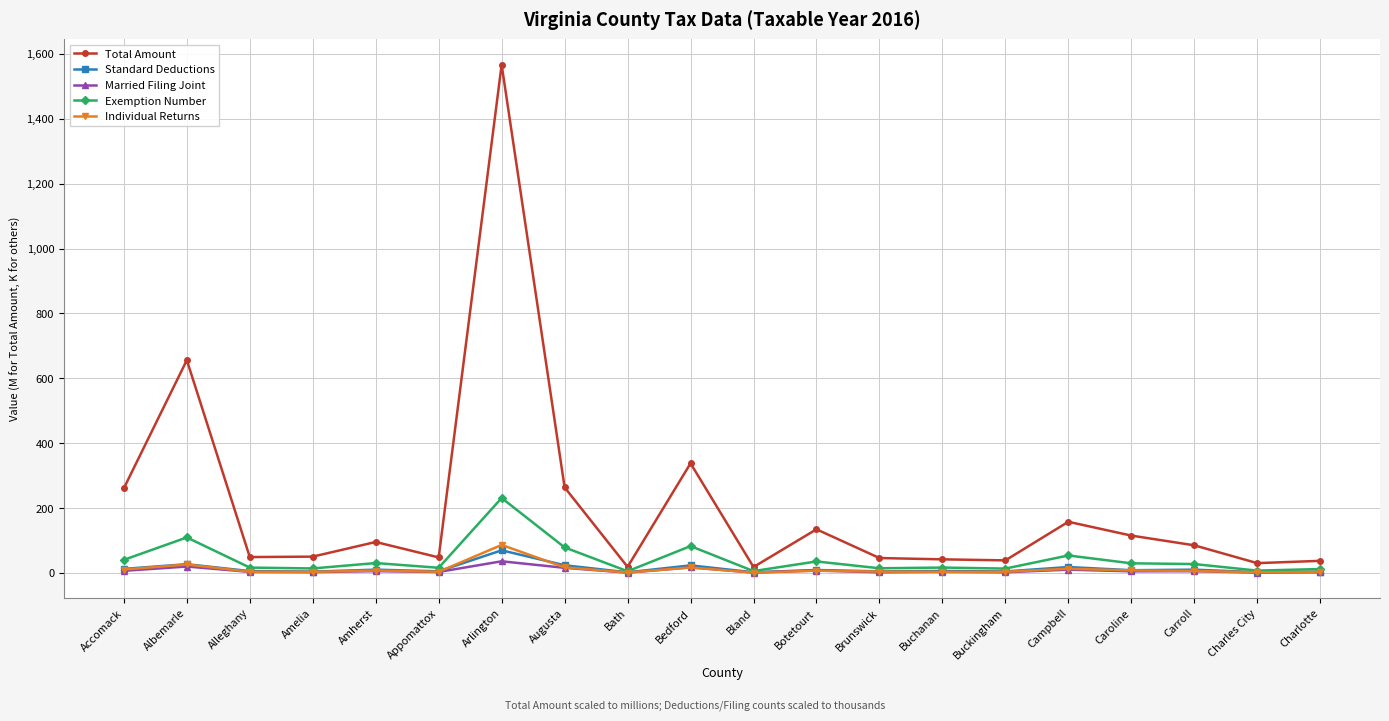

What is the minimum value shown in the chart?

1.0